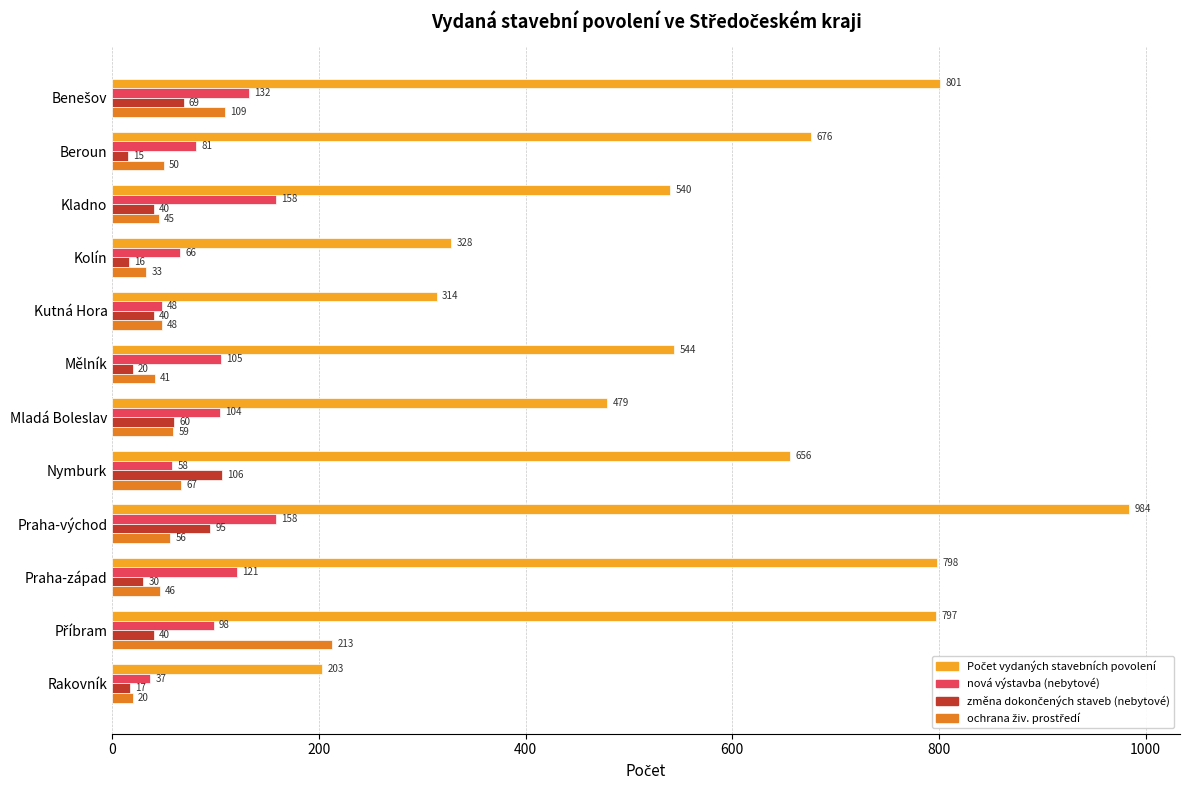

What is the difference between the nová výstavba (nebytové) values at Mělník and Rakovník?

68